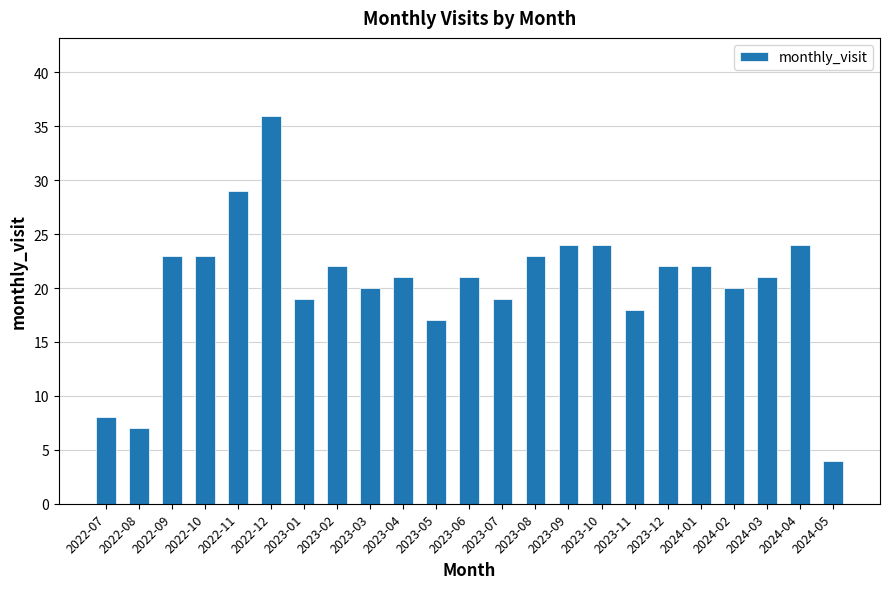

What is the approximate value at 2023-06, to the nearest 10?

20